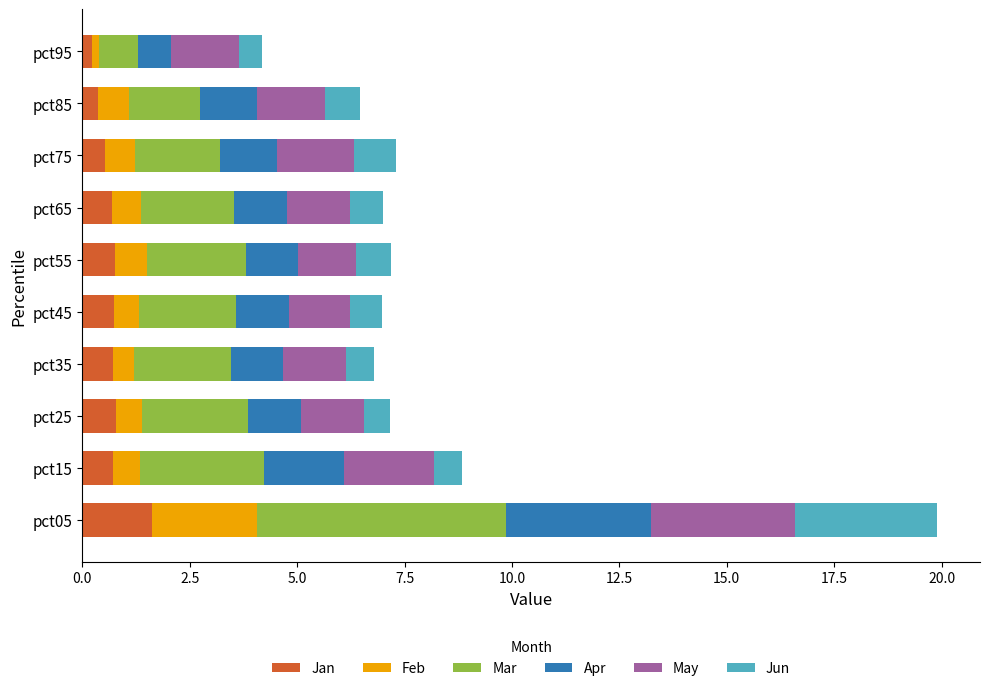

How many distinct data groups are displayed?

6